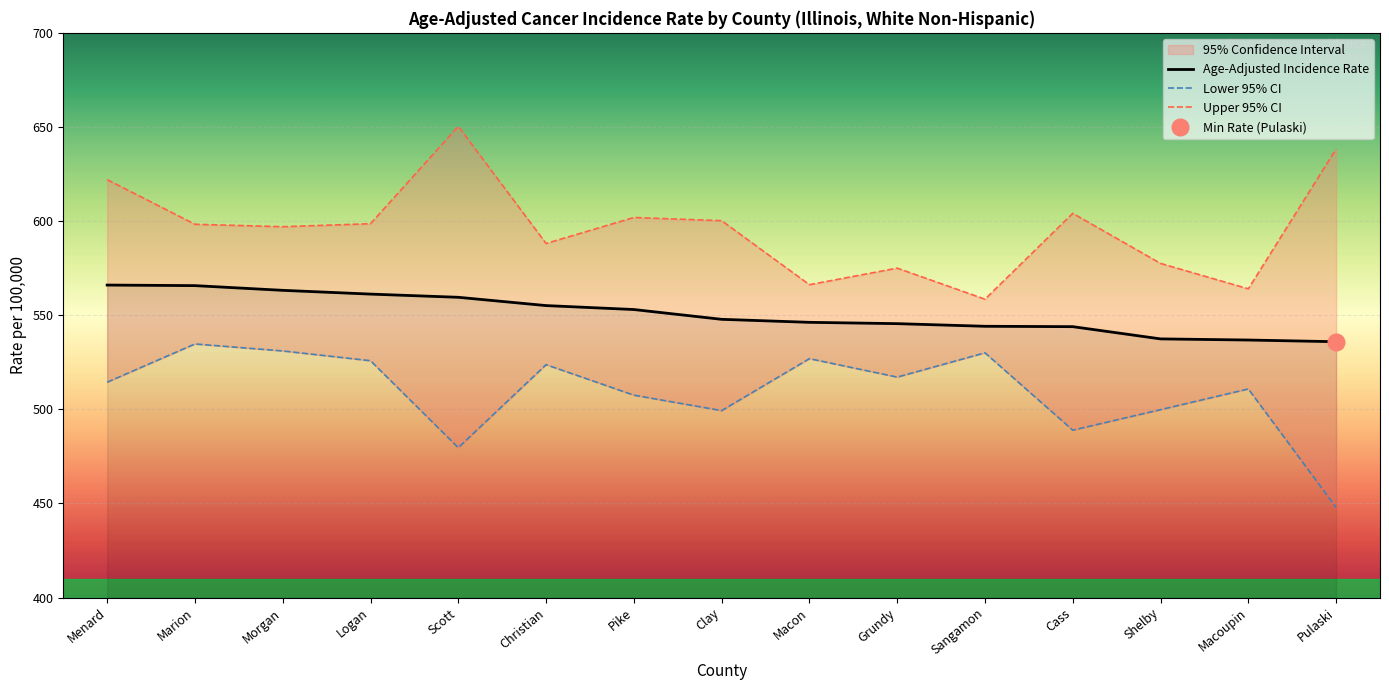

Where is the first local minimum for Lower 95% CI?

Scott